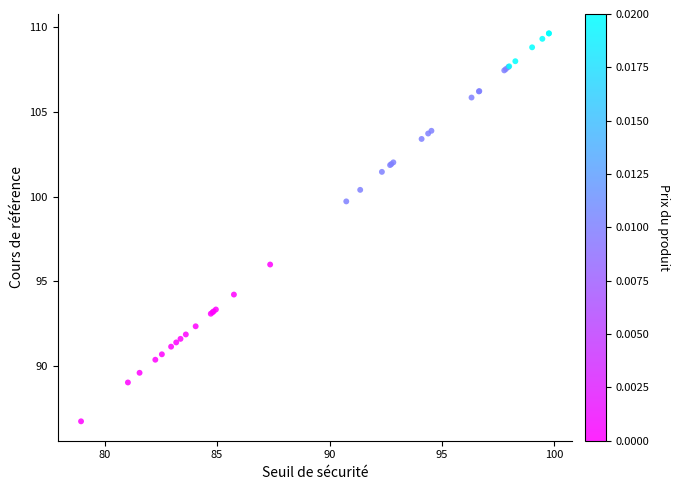

What Y value in the scatter plot is closest to 98?

99.7